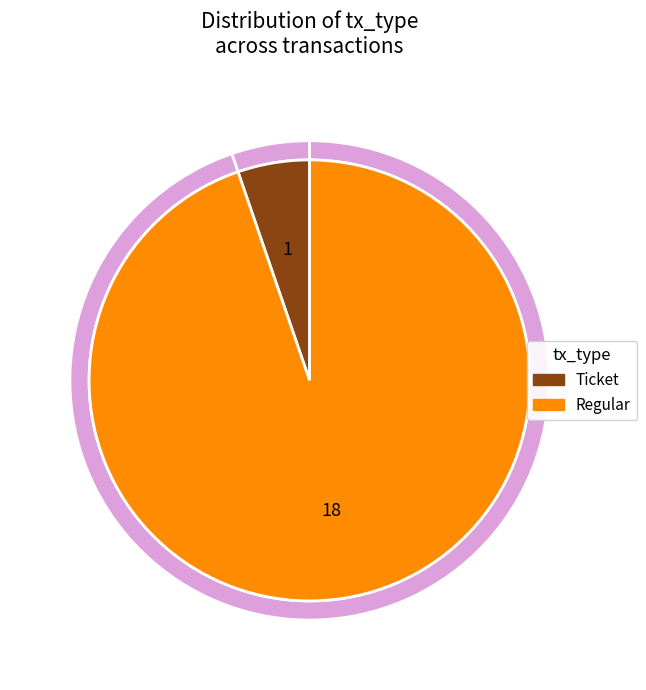

To the nearest percent, what is the combined percentage of Ticket (io_index=0) and Regular (io_index=18)?

100%